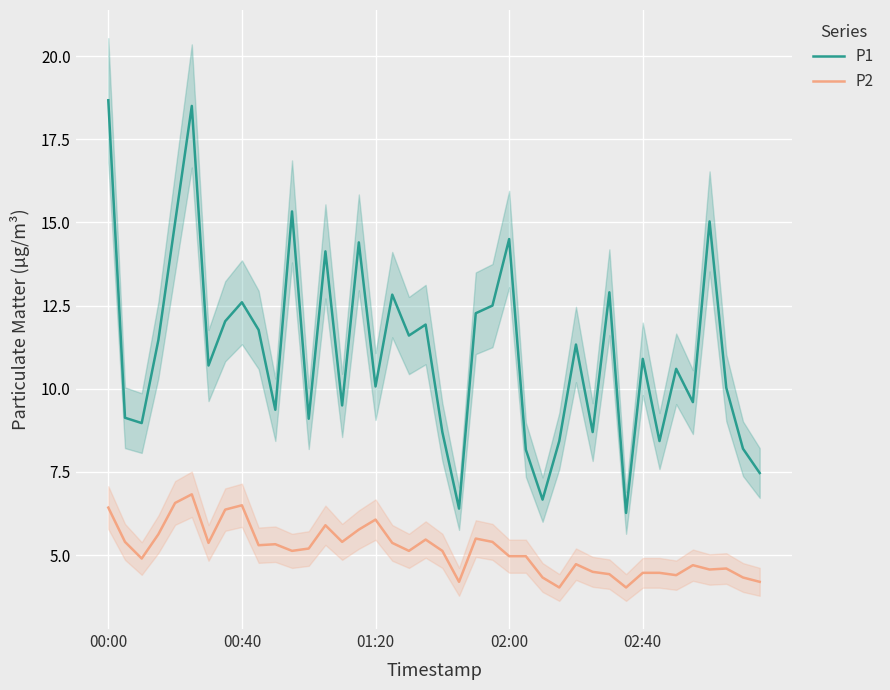

At which category is the sum across all series the highest?

5